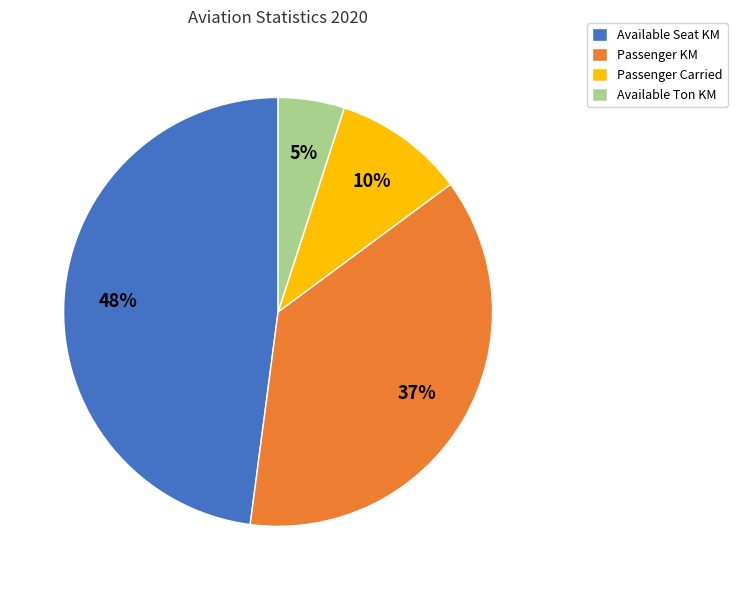

True or false: Passenger KM accounts for 27% of the total.

False